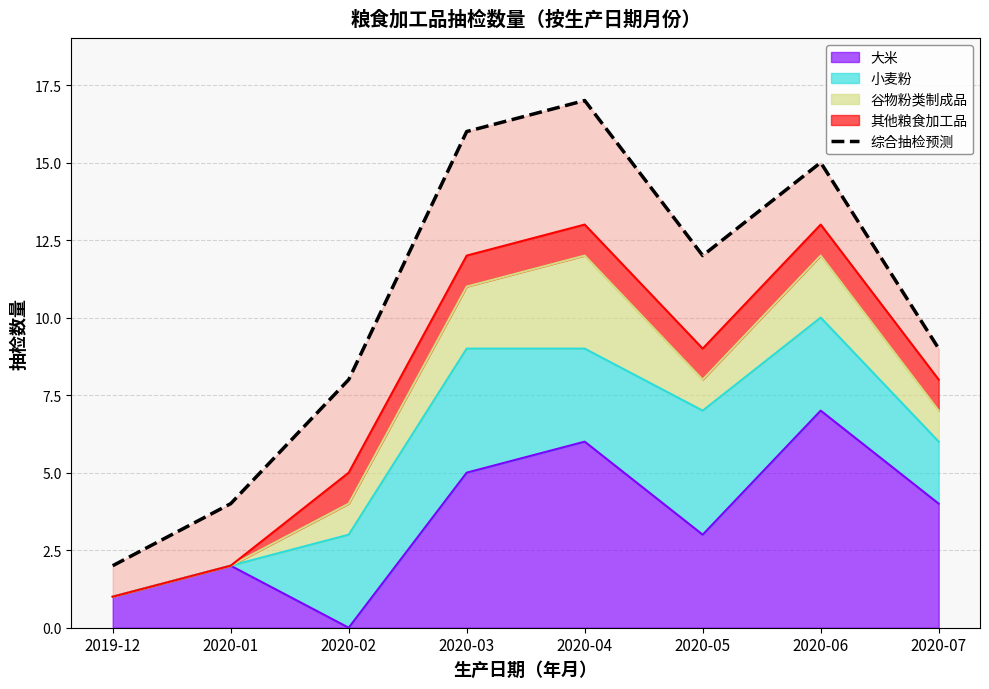

Rank the categories by value from lowest to highest.

2019-12, 2020-01, 2020-02, 2020-07, 2020-05, 2020-06, 2020-03, 2020-04